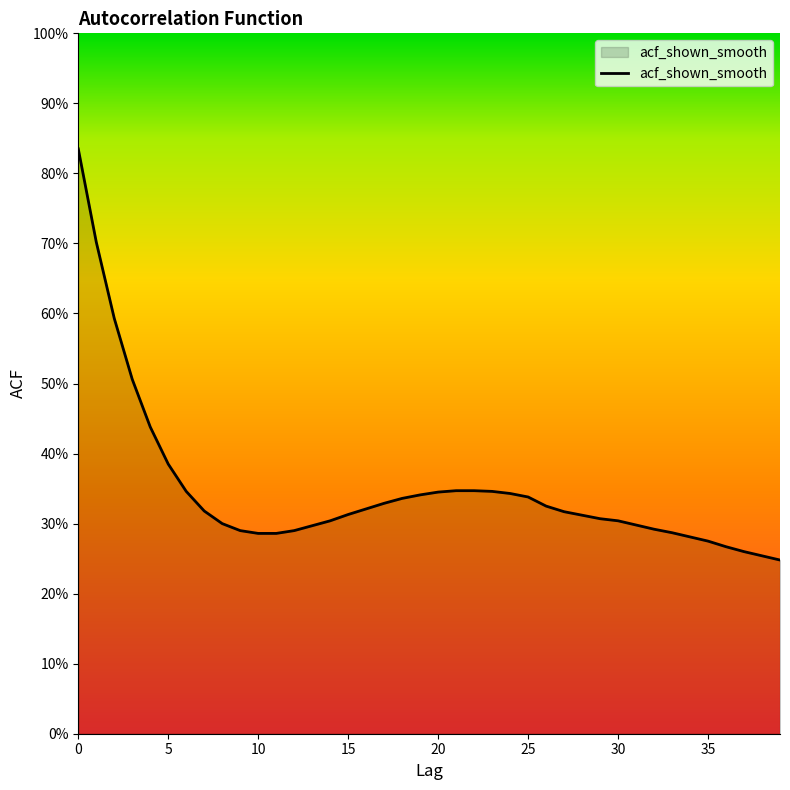

What is the label of the 12th point from the left?

11